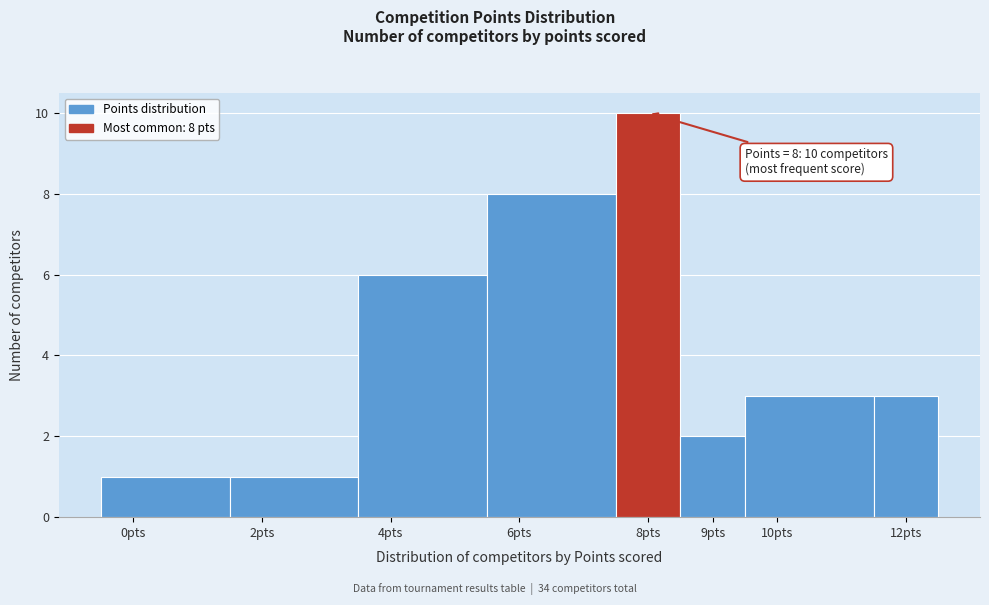

Which range on the x-axis has the tallest bar?

7.5 to 8.5